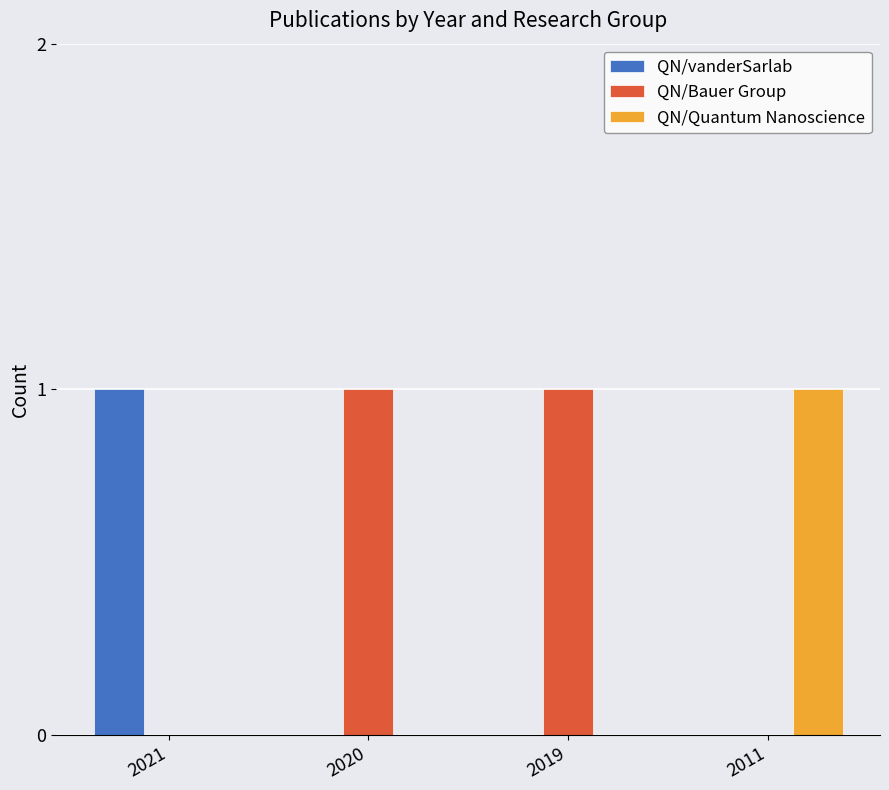

Which category has the highest value in the QN/vanderSarlab series?

2021